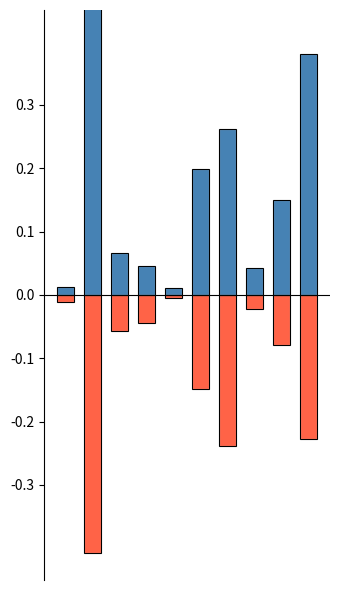

Reading left to right, extract all data points from this chart.

Укупно: 0.0	1.0	0.1	0.0	0.0	0.2	0.3	0.0	0.2	0.4
Планирано: -0.0	-0.4	-0.1	-0.0	-0.0	-0.1	-0.2	-0.0	-0.1	-0.2